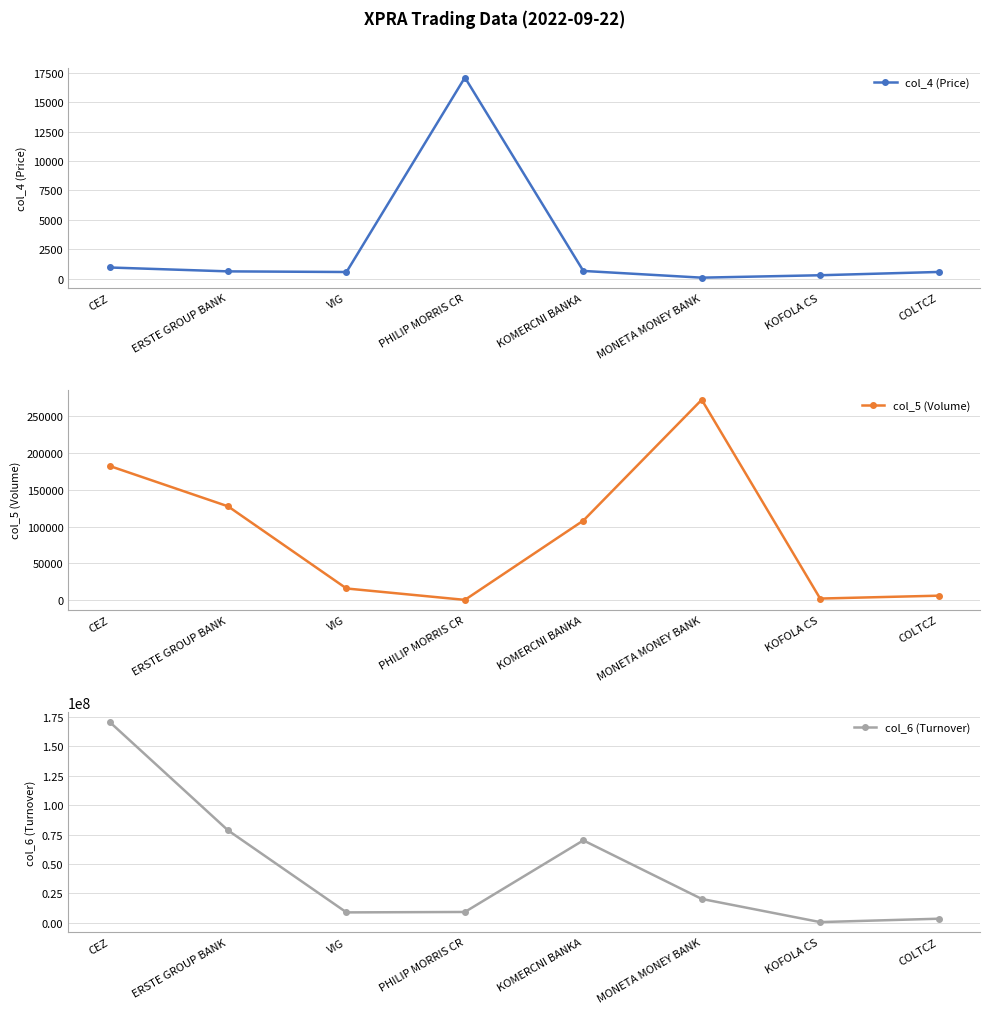

Which series has the largest range (max minus min)?

col_6 (Turnover)